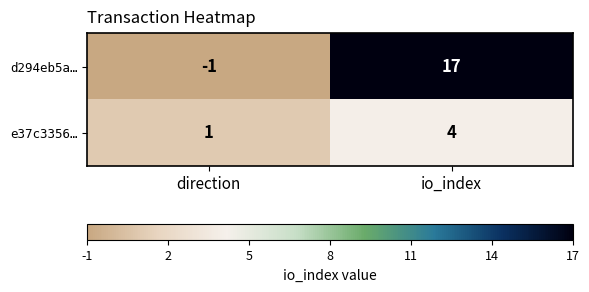

What is the highest value of the e37c3356… series?

4